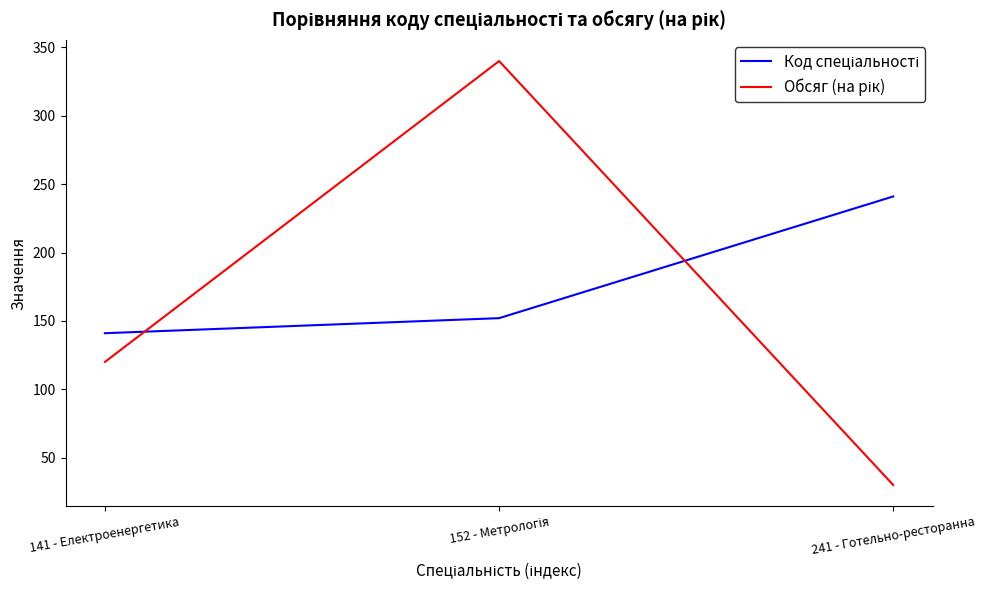

At which category does the chart reach its minimum across all series?

241 - Готельно-ресторанна